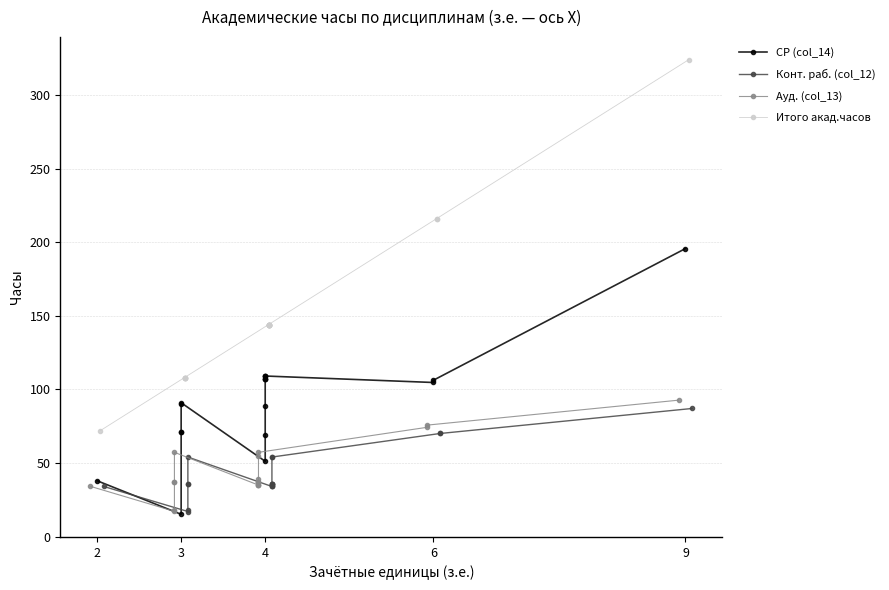

True or false: Конт. раб. (col_12) has a value of 48.7 at 8.

False